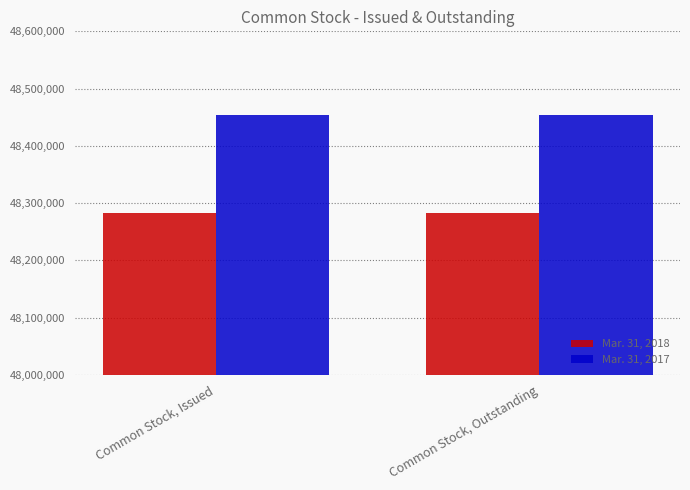

What position from the left is Common Stock, Issued?

1